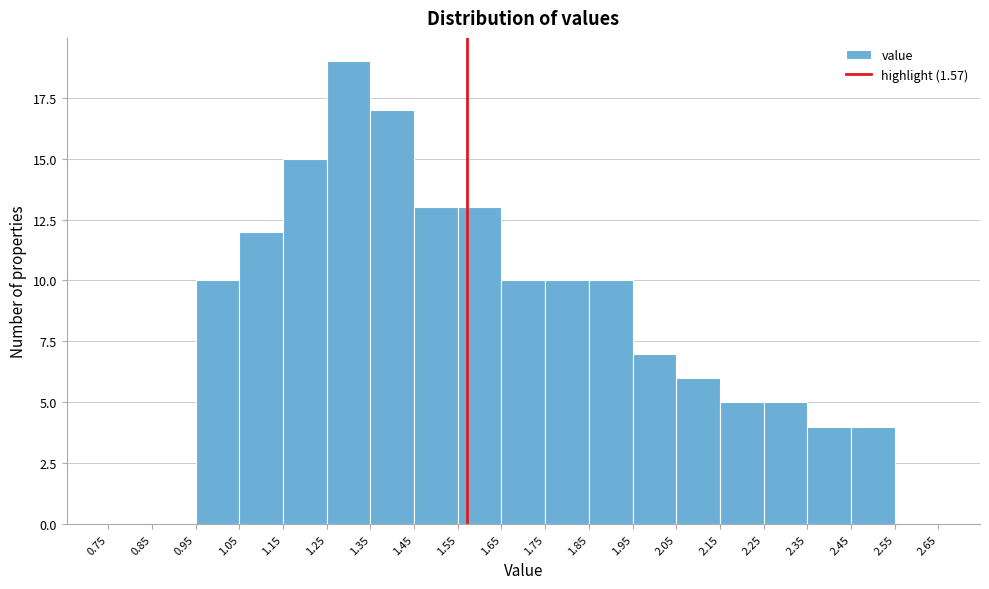

What is the height of the bar covering 2.05 to 2.15 on the x-axis? The values are not printed on the chart, so give them approximately, as read against the axis.

6